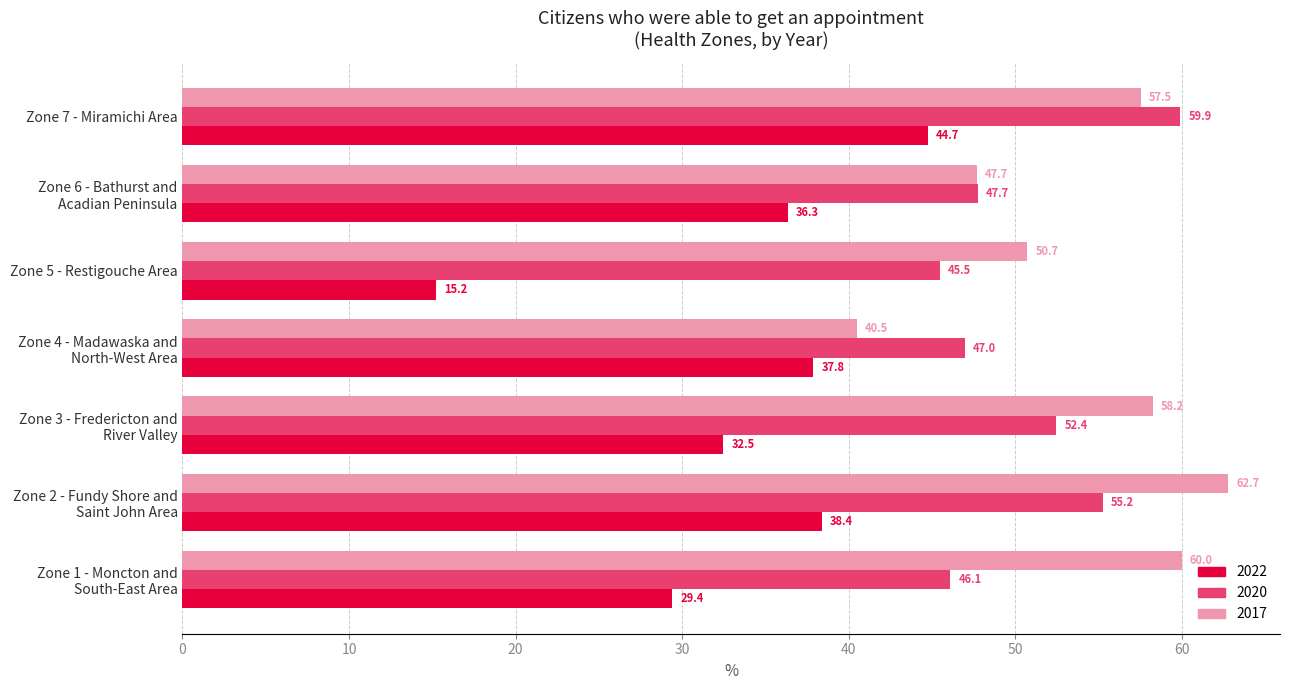

List the series in order of their overall mean, highest first.

2017, 2020, 2022